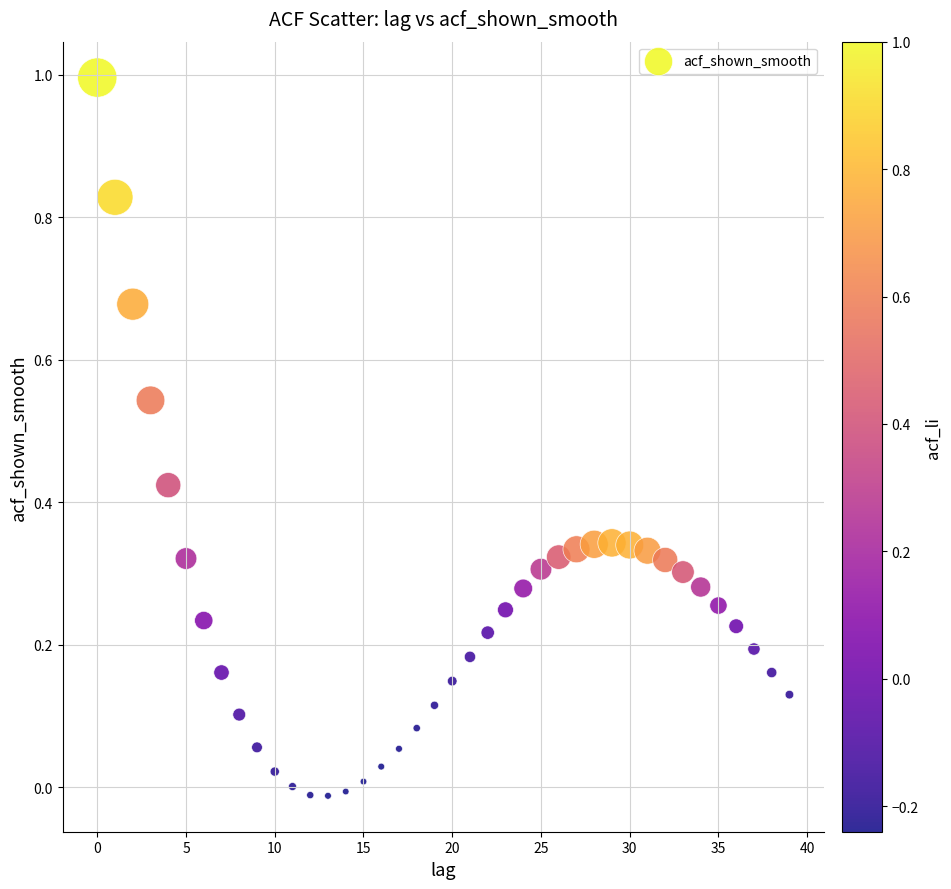

What is the range of Y values (max minus min)?

1.0